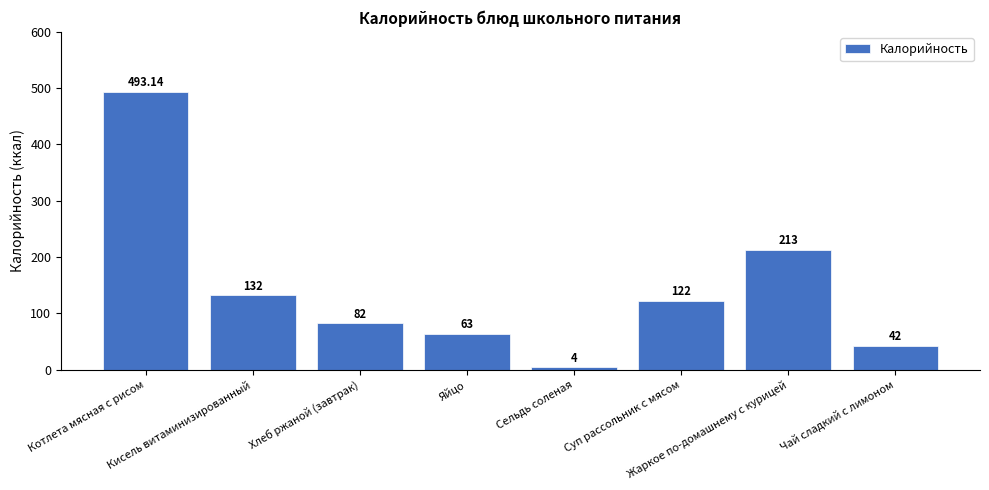

What is the difference between the values at Хлеб ржаной (завтрак) and Кисель витаминизированный?

50.0